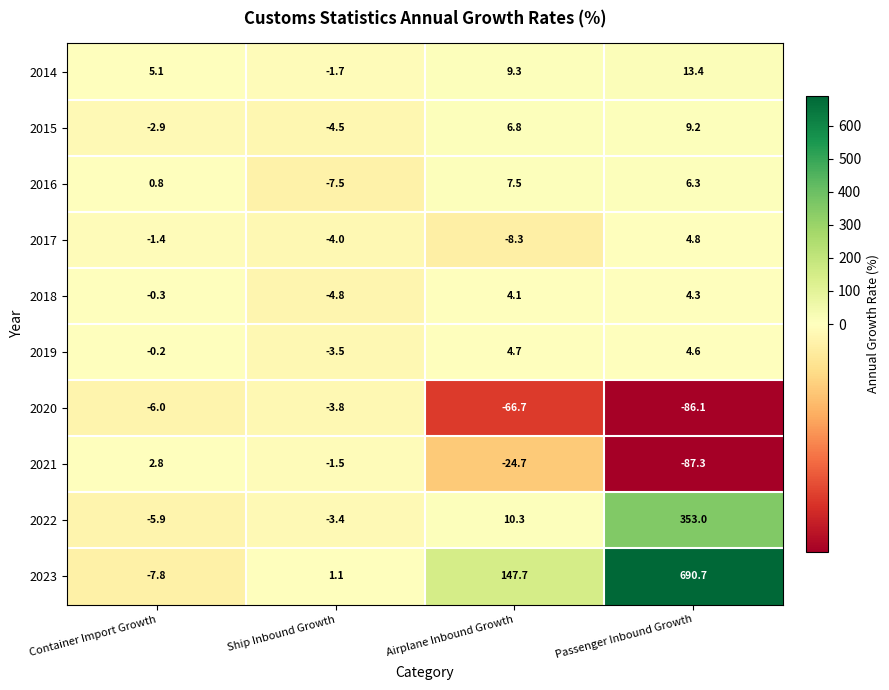

What value does the 2016 series have at Passenger Inbound Growth?

6.3